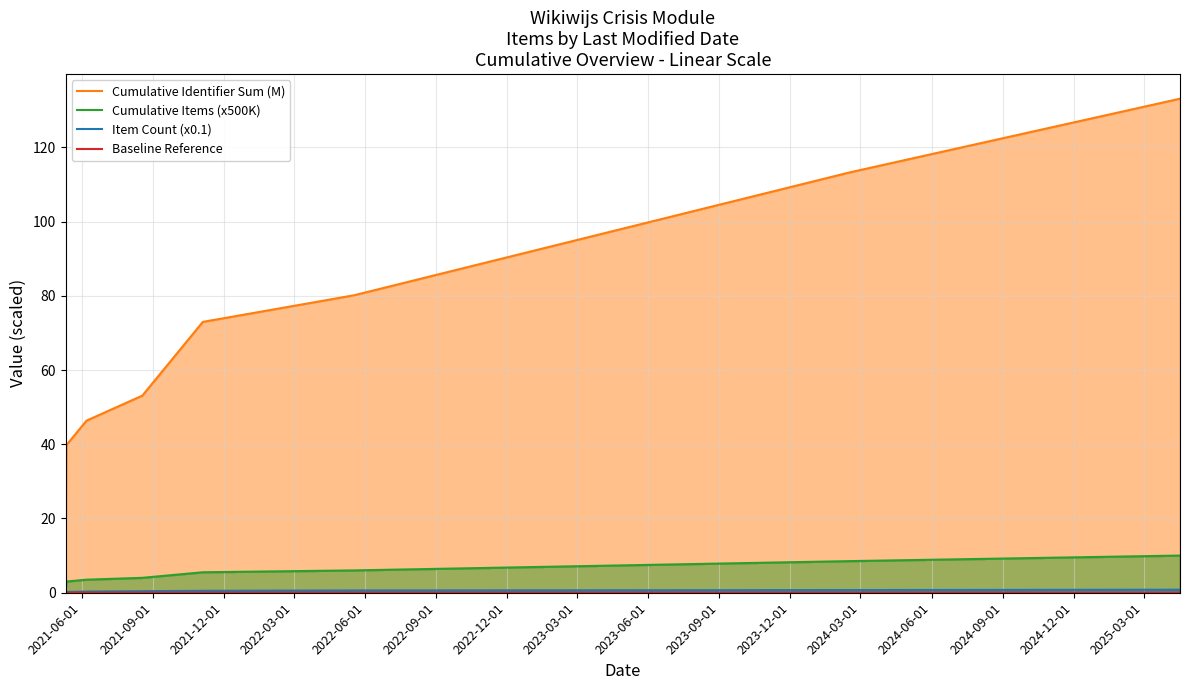

True or false: Cumulative Identifier Sum (M) and Baseline Reference cross at least once.

False